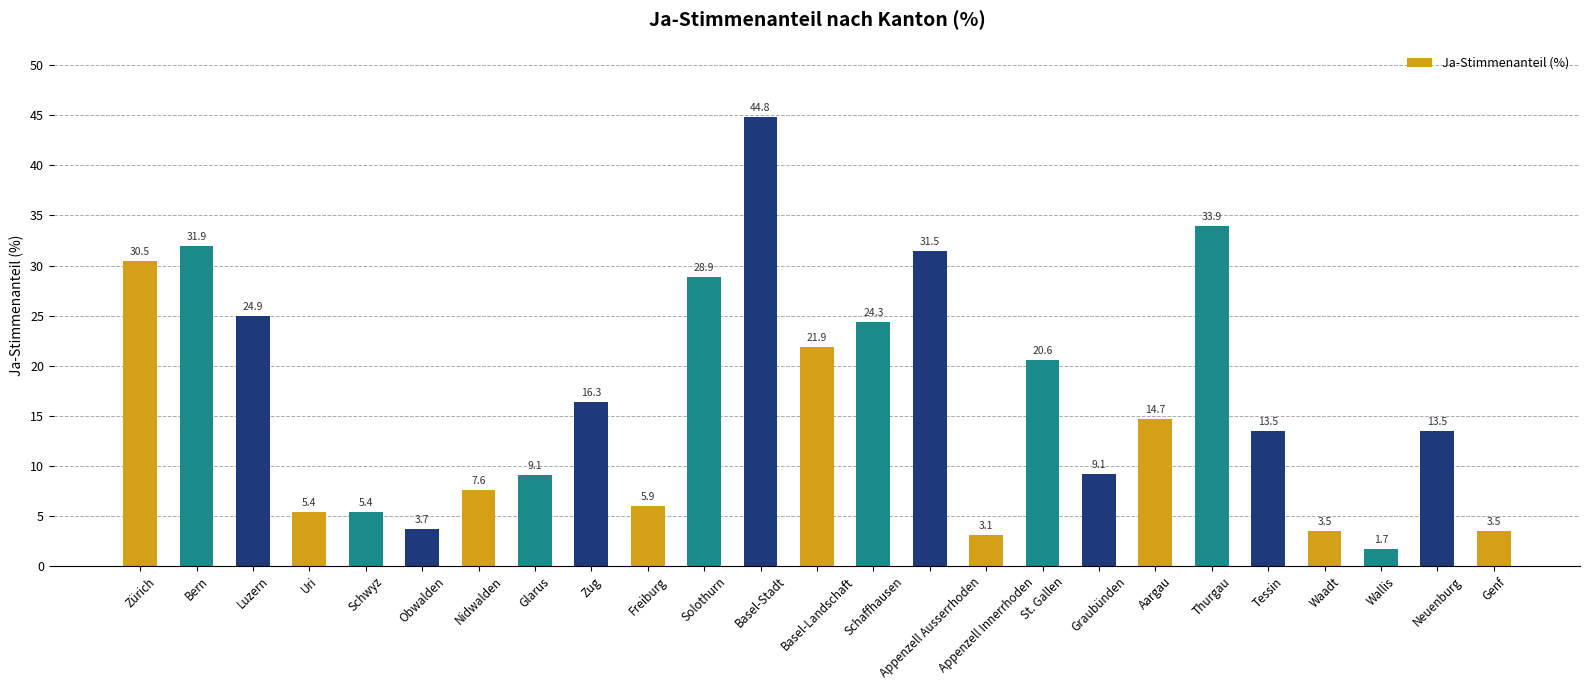

What value does the data have at Aargau?

14.7